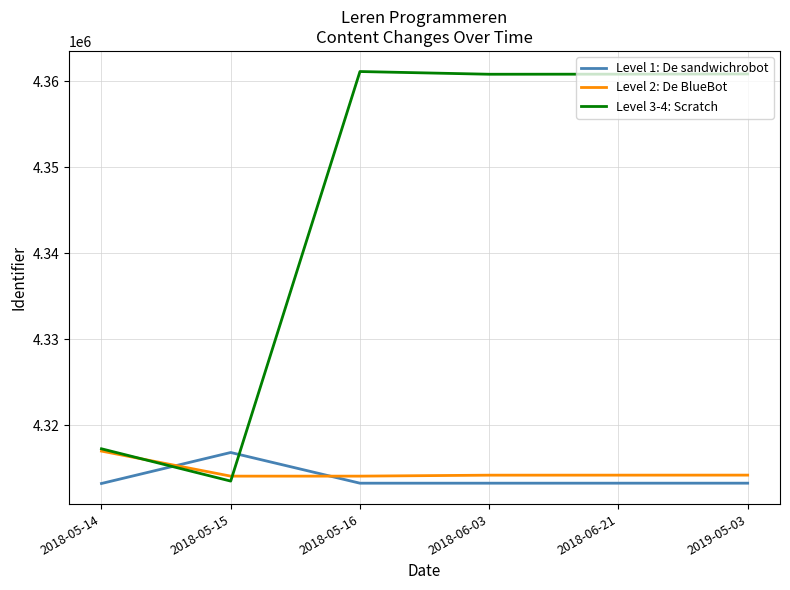

At how many categories does at least one series exceed 4324283?

4